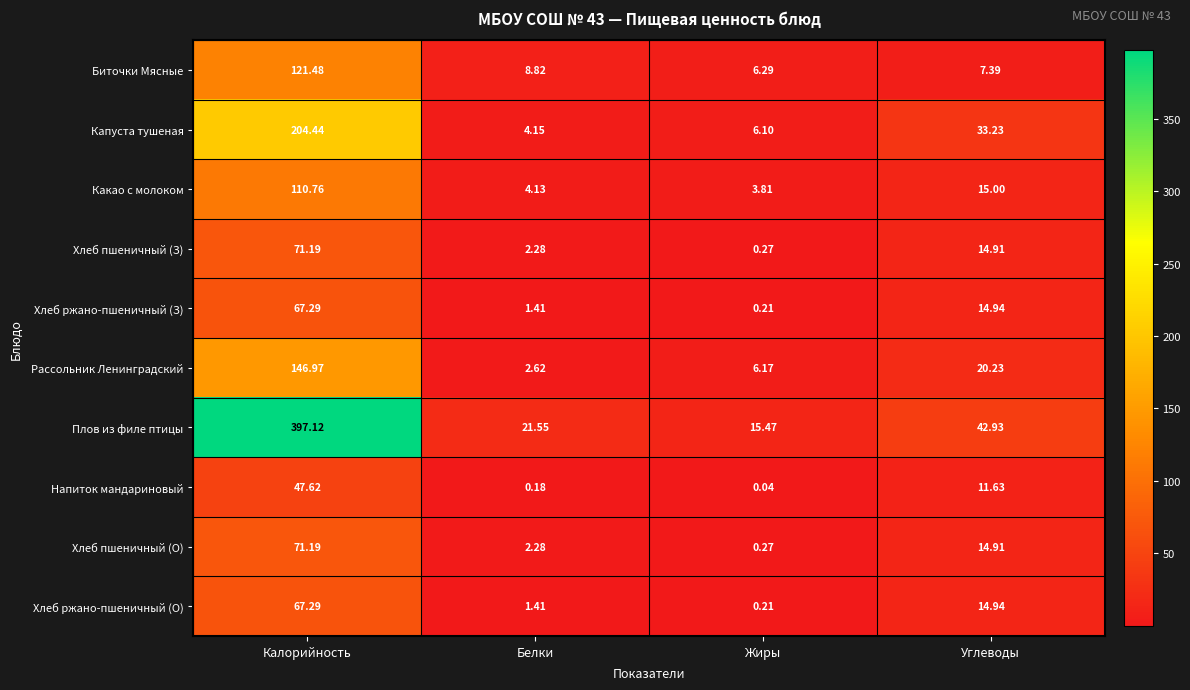

Which category has the highest value in the Хлеб пшеничный (О) series?

Калорийность